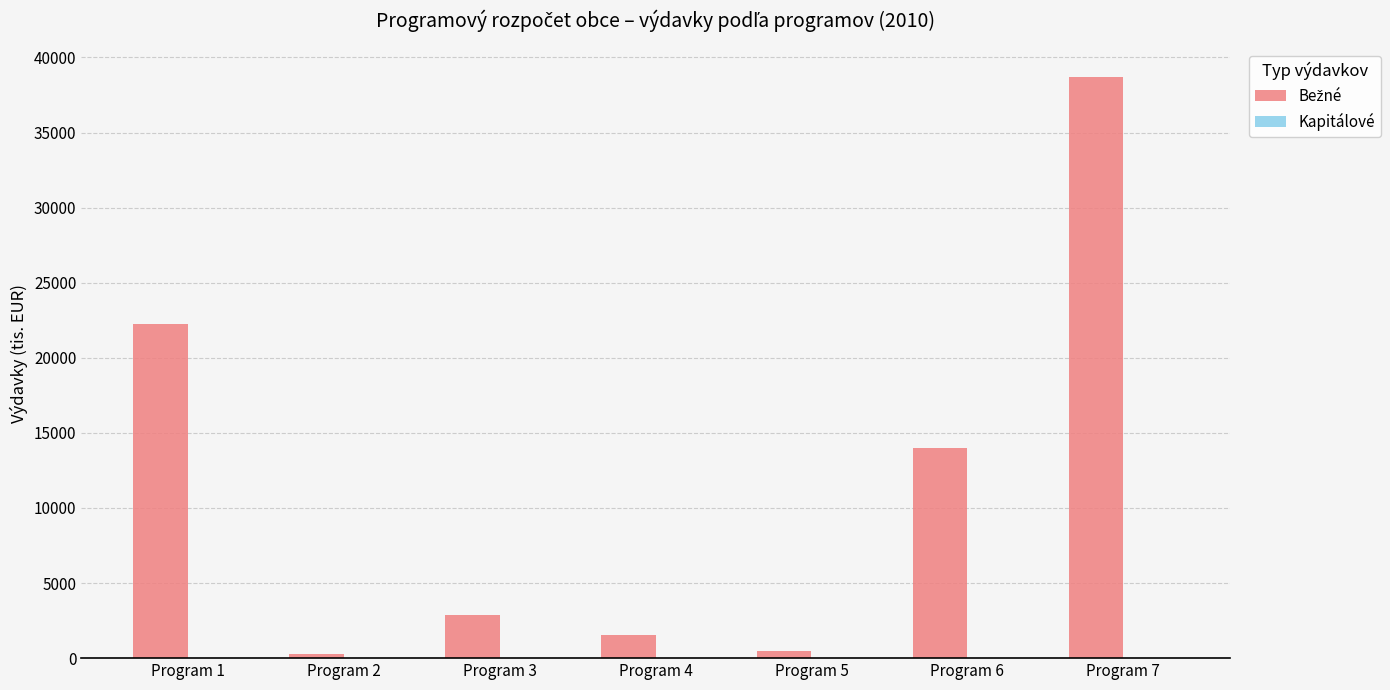

Between Program 4 and Program 6, which is larger?

Program 6